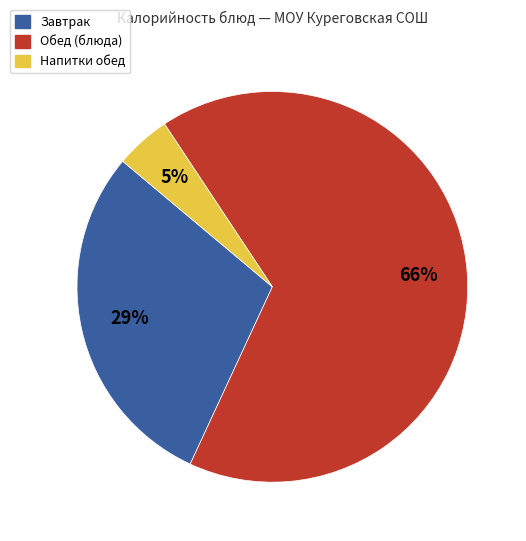

How many segments does this pie chart have?

3